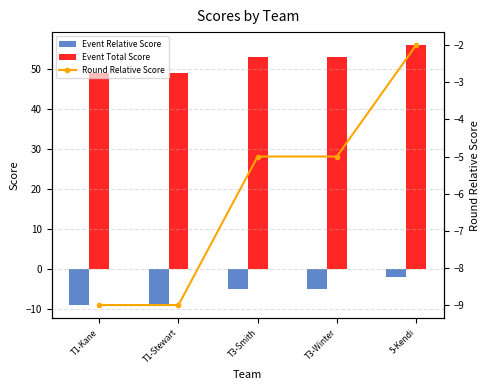

How many data points in Event Relative Score are above -5?

1